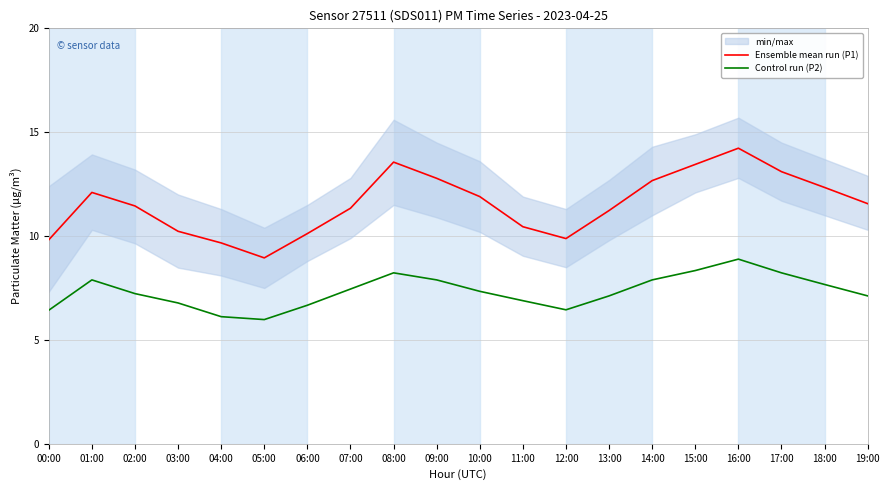

What are all the series names shown in the legend?

Ensemble mean run (P1), Control run (P2)